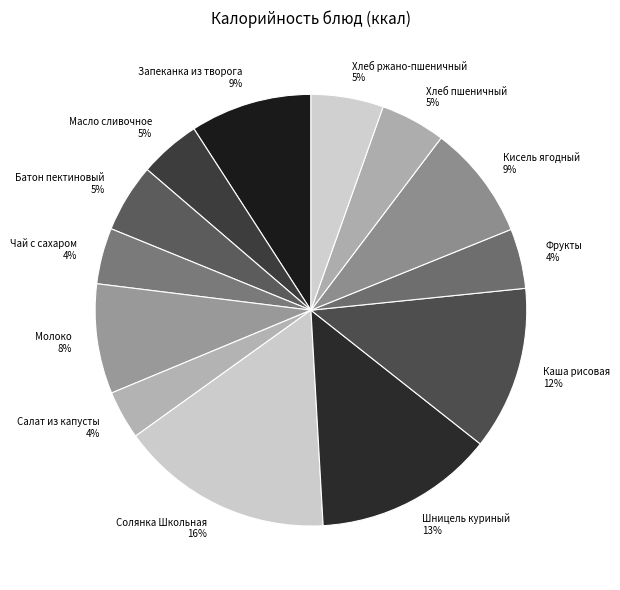

To the nearest percent, what is the average slice percentage?

8%